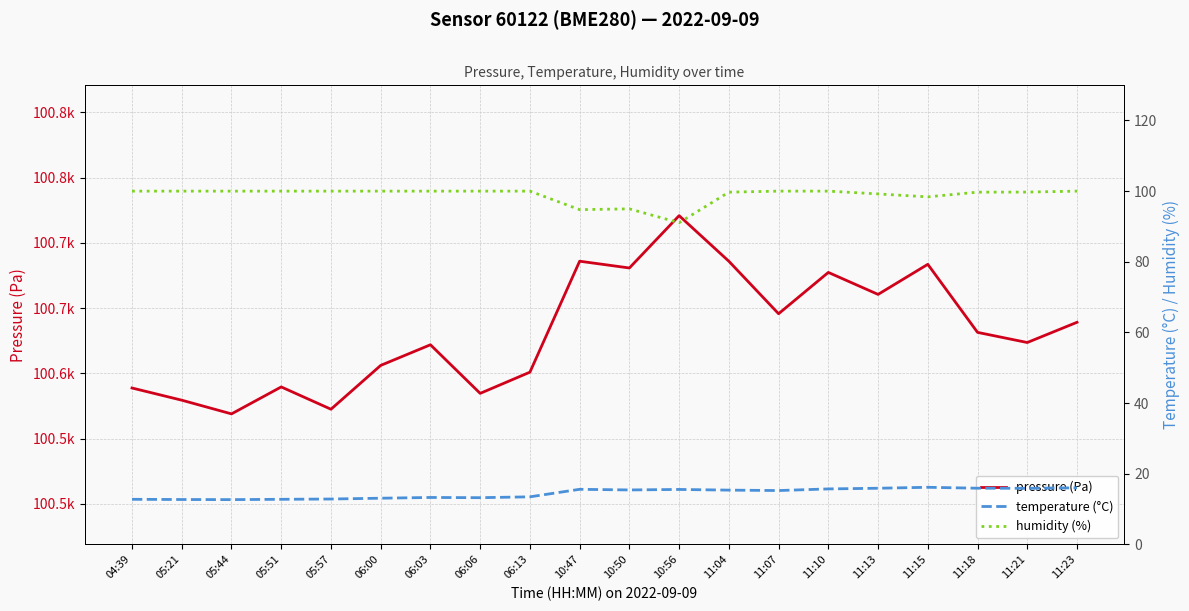

At which category does the chart reach its minimum across all series?

05:44